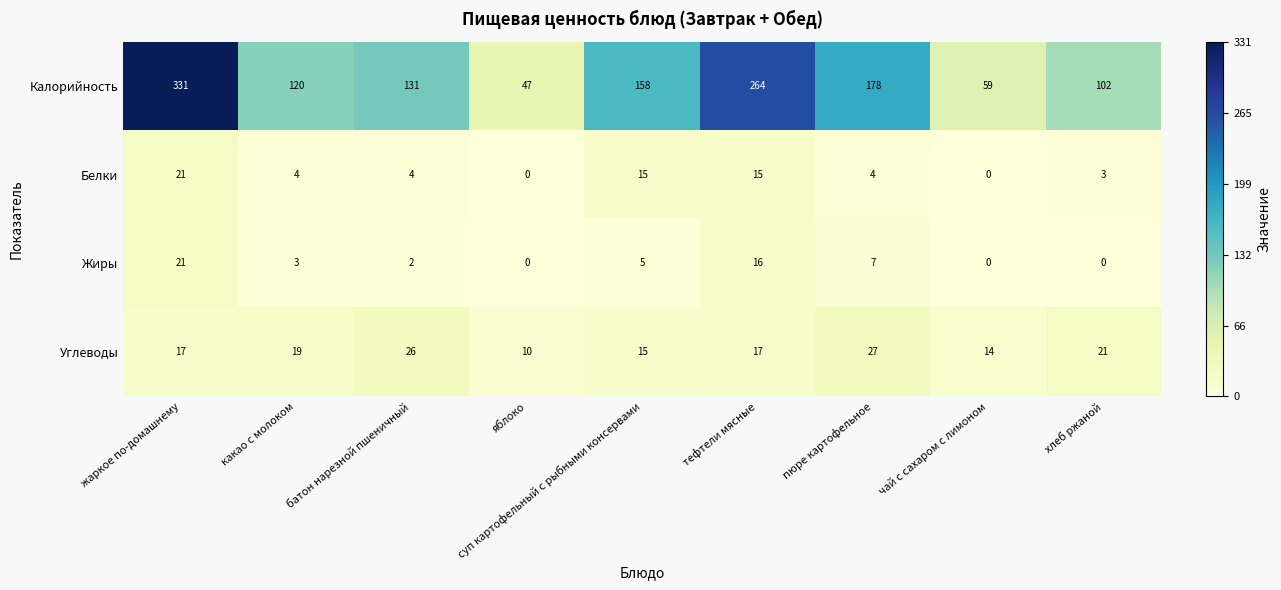

How many data points does each series have?

9